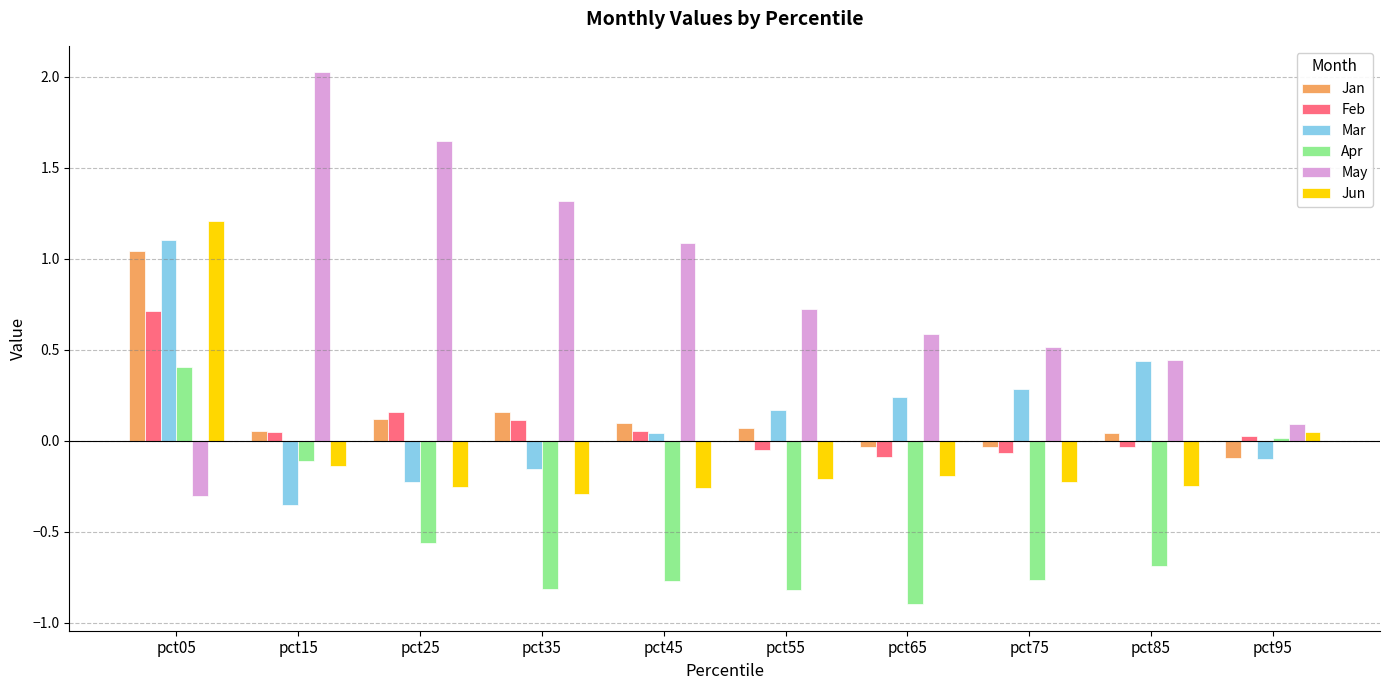

Which category has the highest value across all series?

pct15